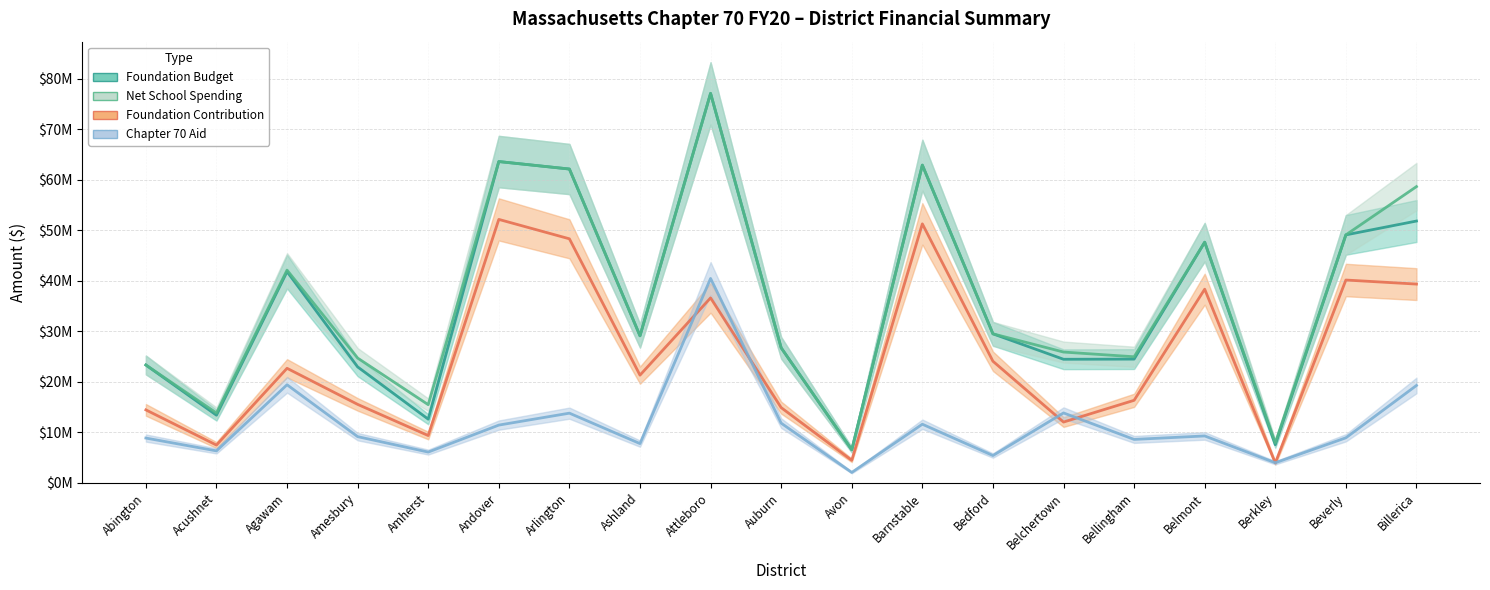

What is the label of the 6th point from the left?

Andover